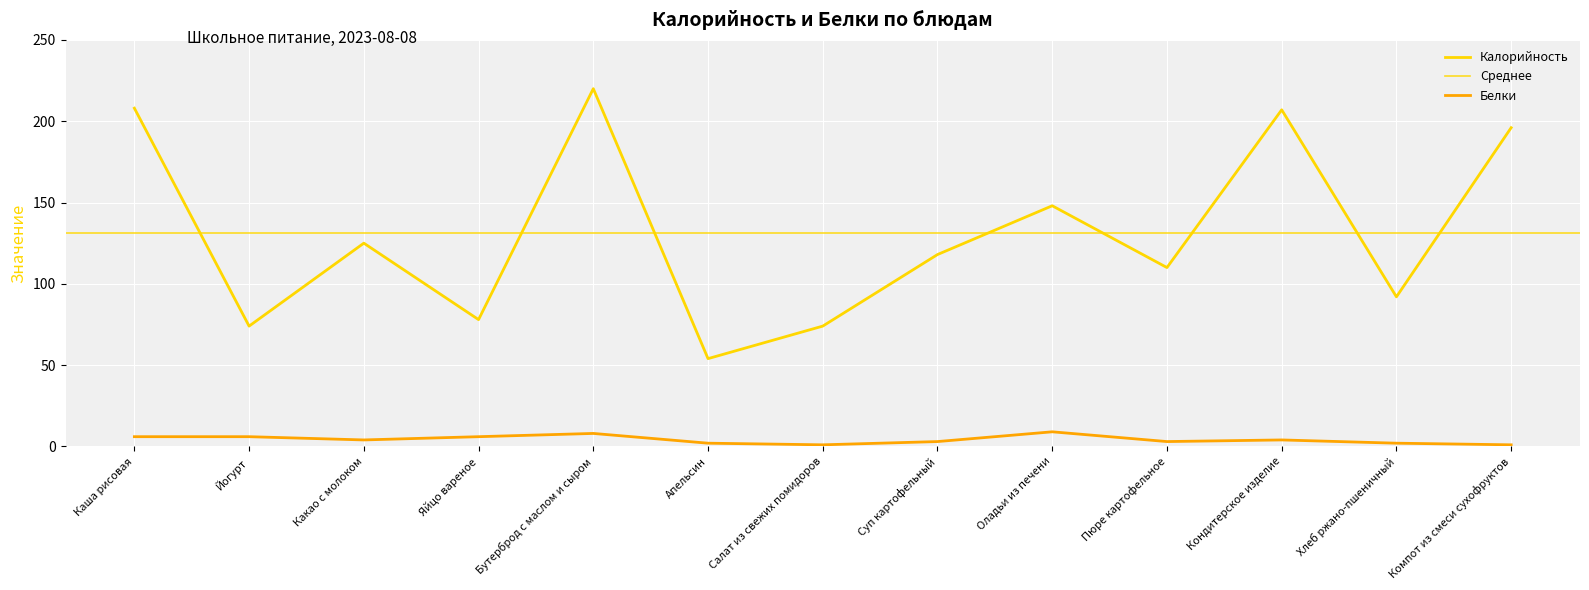

What is the label of the 3rd point from the left?

Какао с молоком